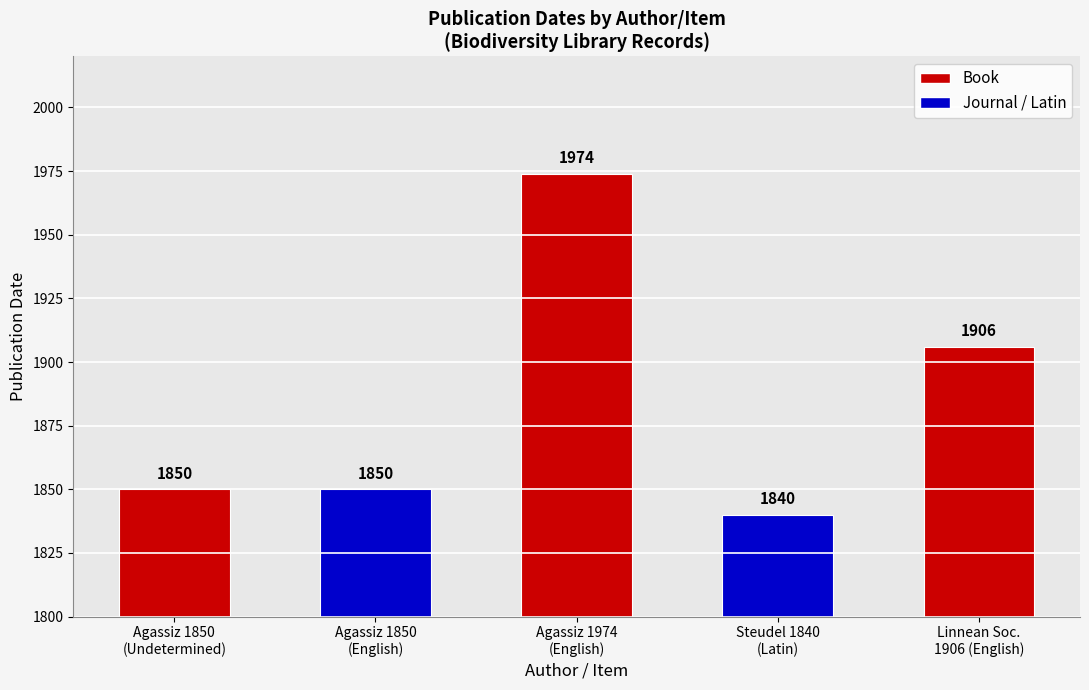

What value does the data have at Agassiz 1974
(English)?

1974